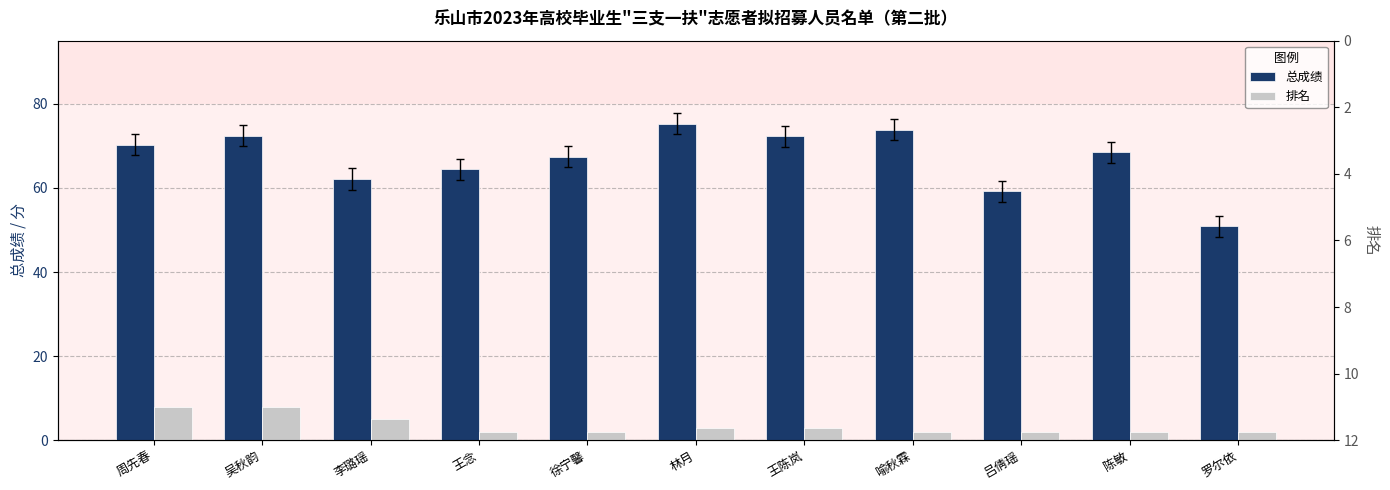

Reading right to left, what are all the values shown in this chart?

总成绩: 50.9	68.5	59.2	73.8	72.2	75.2	67.4	64.4	62.1	72.4	70.2
排名: 2.0	2.0	2.0	2.0	3.0	3.0	2.0	2.0	5.0	8.0	8.0